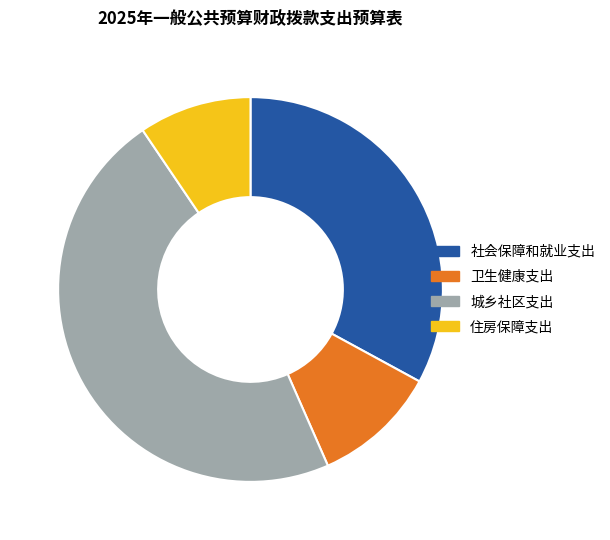

Between 住房保障支出 and 城乡社区支出, which is larger?

城乡社区支出